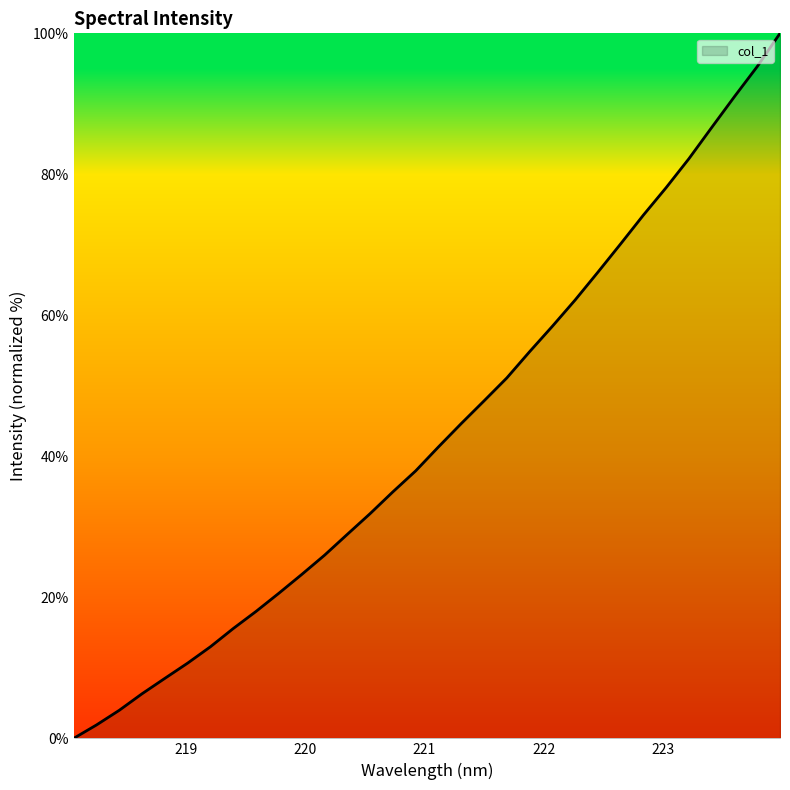

What is the maximum value shown in the chart?

100.0